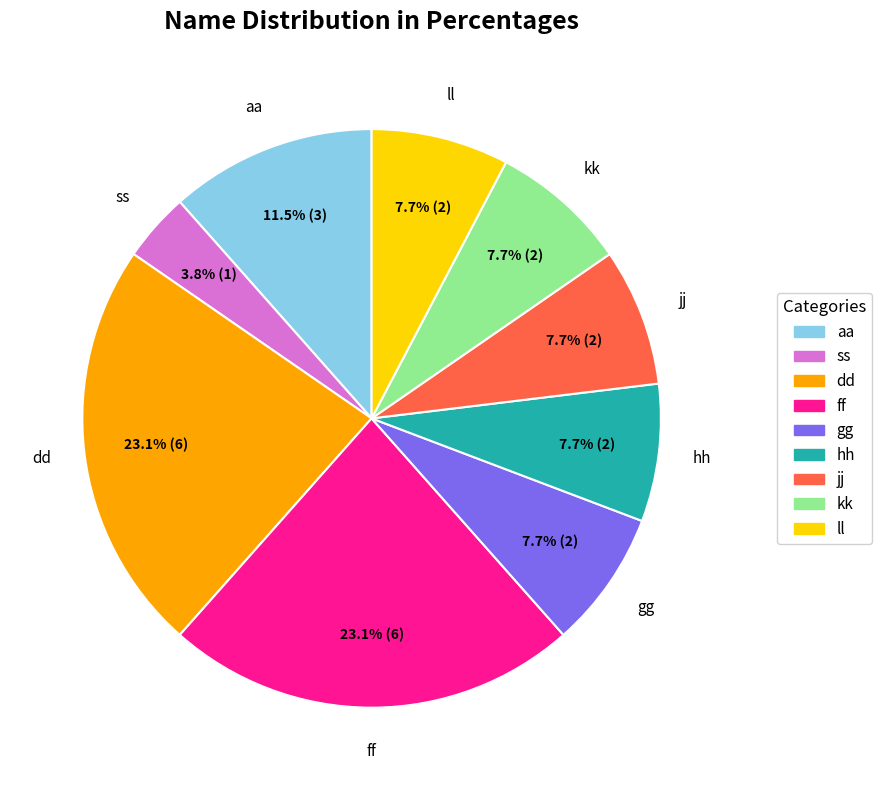

To the nearest percent, what portion does ff represent?

23%